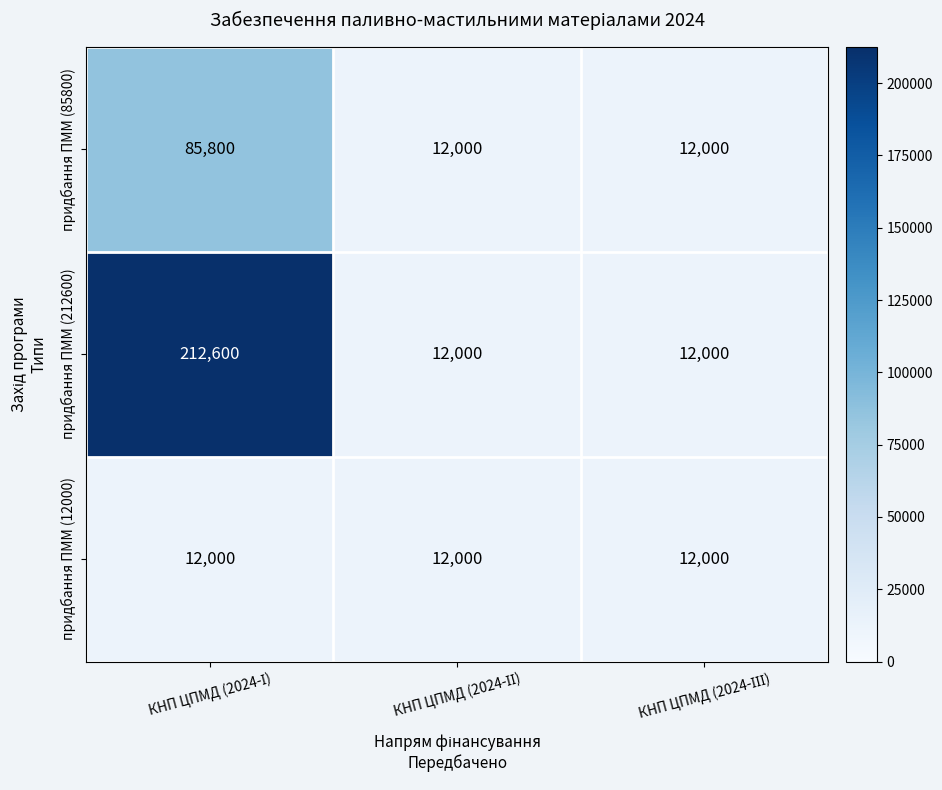

What is the smallest value displayed?

12000